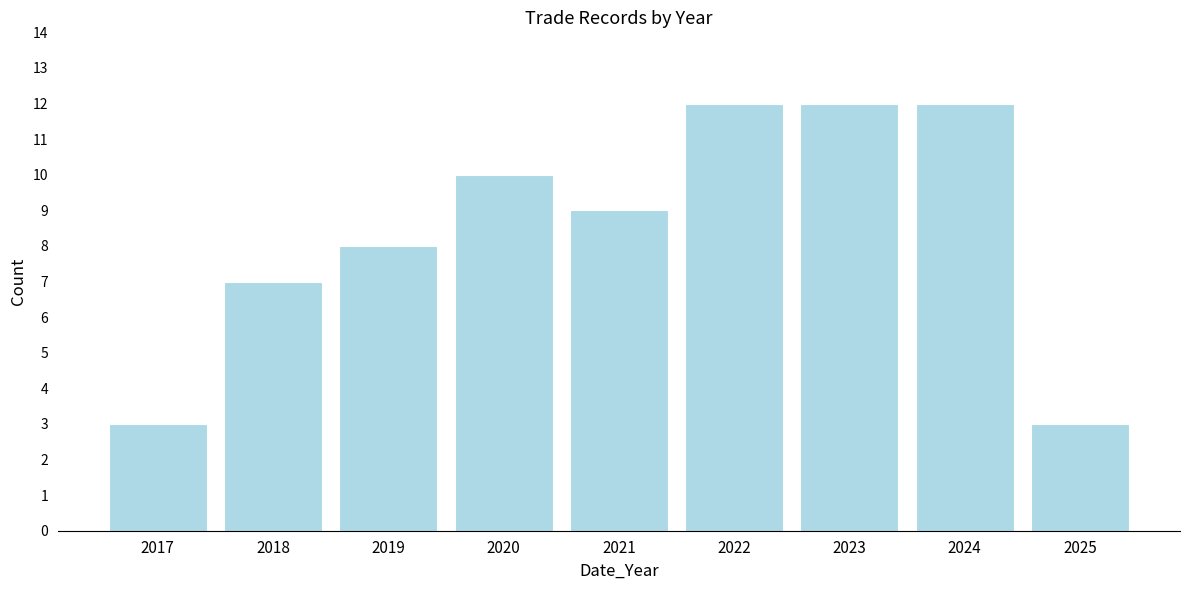

Reading left to right, transcribe all the data shown in this chart.

2017=3	2018=7	2019=8	2020=10	2021=9	2022=12	2023=12	2024=12	2025=3